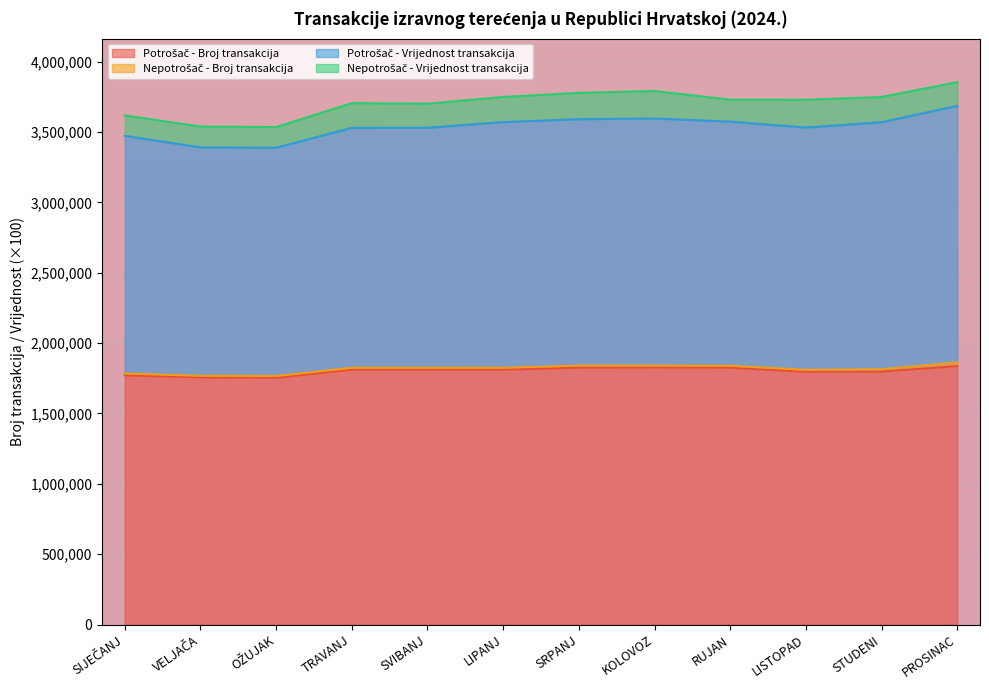

Between OŽUJAK and RUJAN, which is larger?

RUJAN